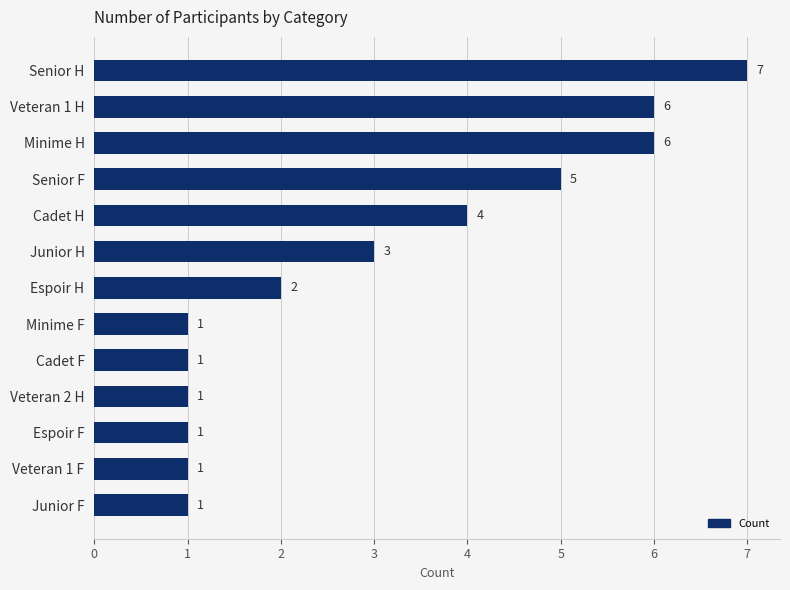

What is the greatest value displayed?

7